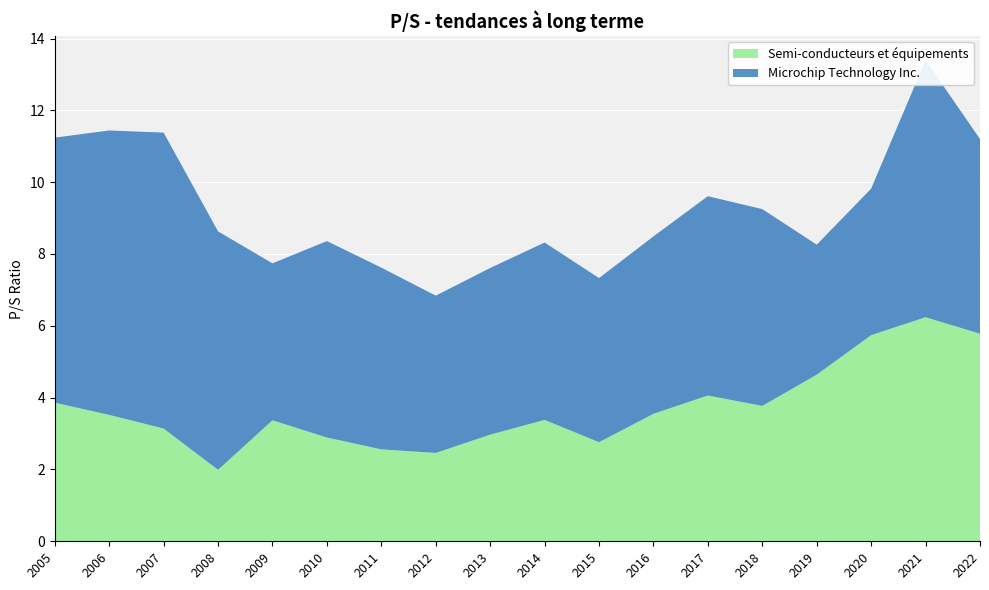

Reading left to right, transcribe all the data shown in this chart.

Microchip Technology Inc.: 7.4	7.9	8.2	6.6	4.4	5.5	5.1	4.4	4.6	4.9	4.6	4.9	5.5	5.5	3.6	4.1	7.2	5.4
Semi-conducteurs et équipements: 3.9	3.5	3.1	2.0	3.4	2.9	2.6	2.5	3.0	3.4	2.8	3.5	4.1	3.8	4.6	5.7	6.2	5.8